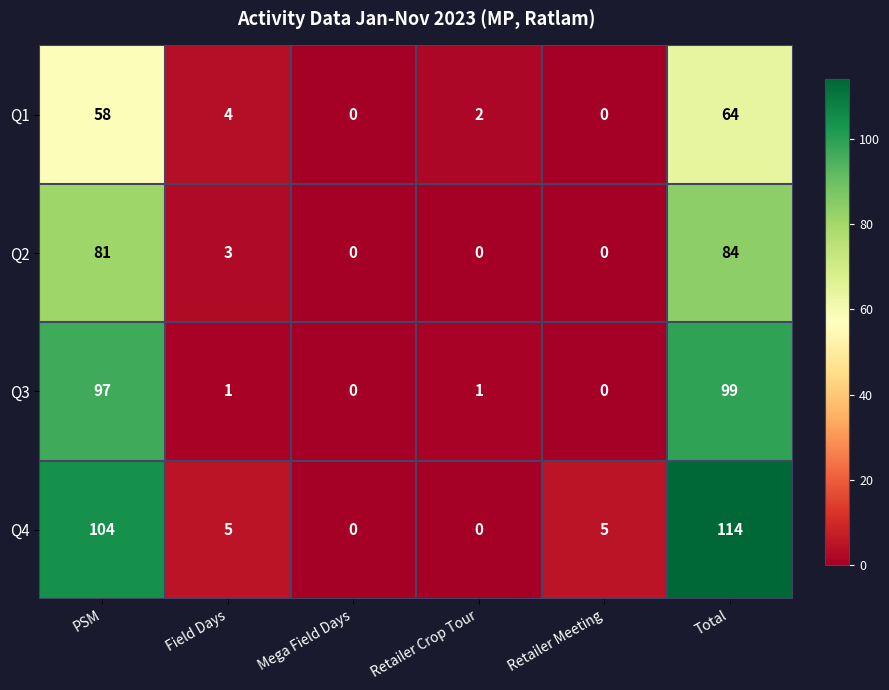

List the series in order of their overall mean, highest first.

Q4, Q3, Q2, Q1